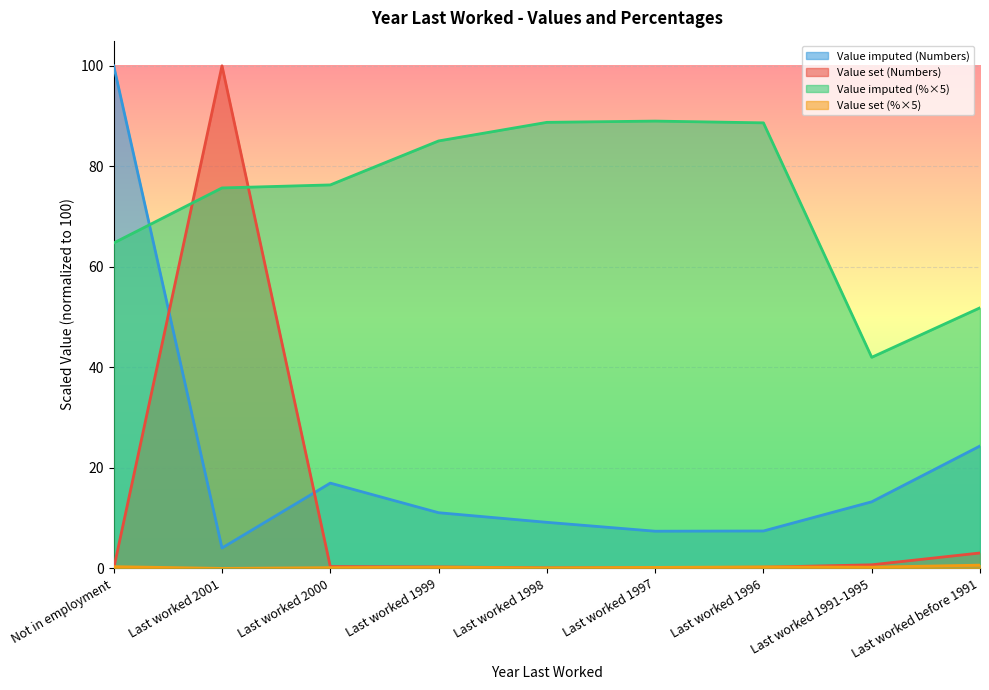

How many interior local valleys does the Value set (Numbers) series have?

1